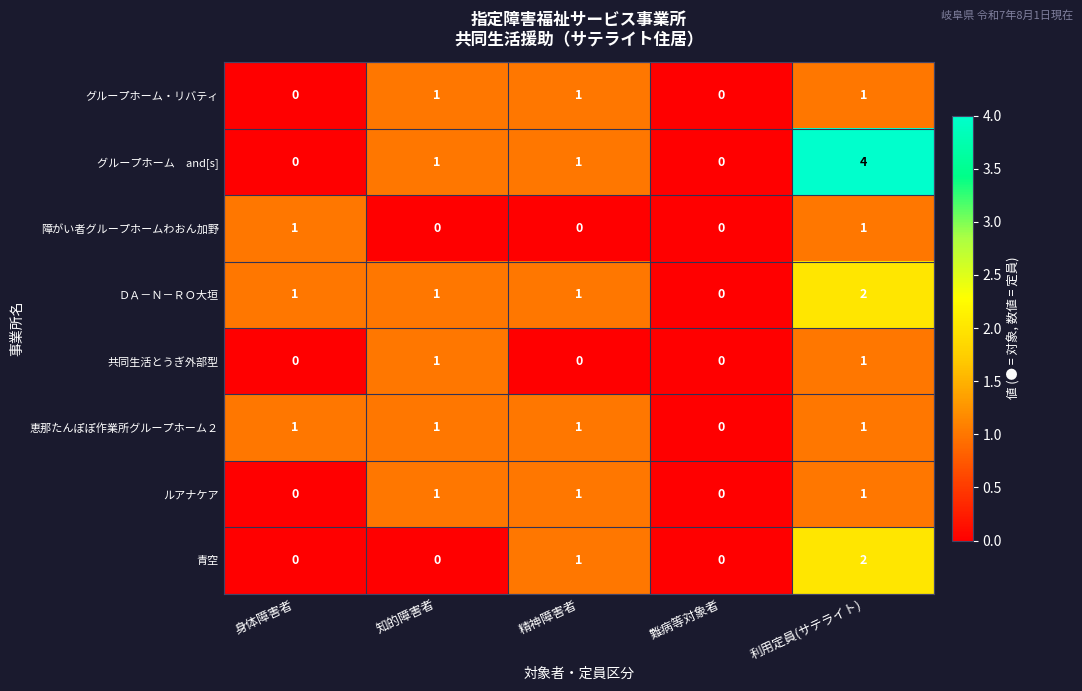

What is the sum of the ＤＡ－Ｎ－ＲＯ大垣 values at 身体障害者 and 利用定員(サテライト)?

3